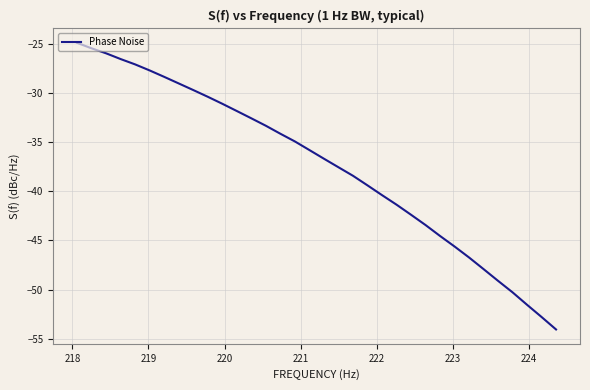

What is the greatest value displayed?

-24.9